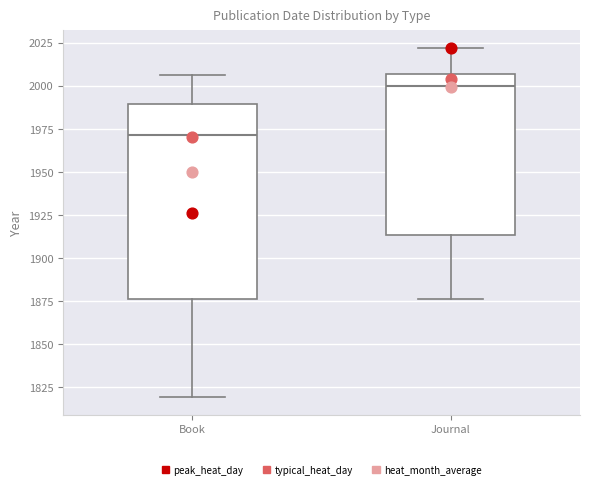

Which box's median line is the highest?

Journal